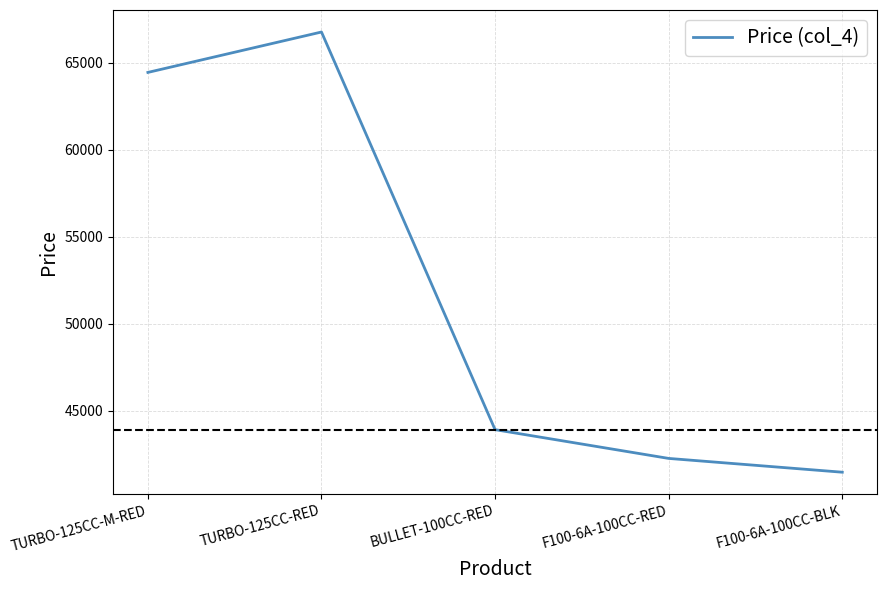

Is this an area chart (filled region under the line)?

No